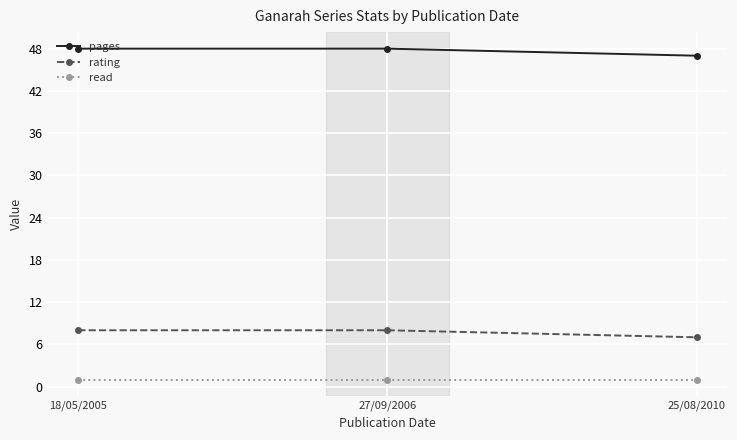

What is the greatest value displayed?

48